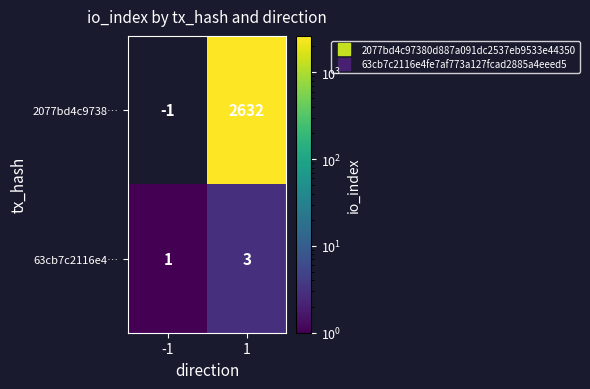

Which label corresponds to the largest value in the chart?

1